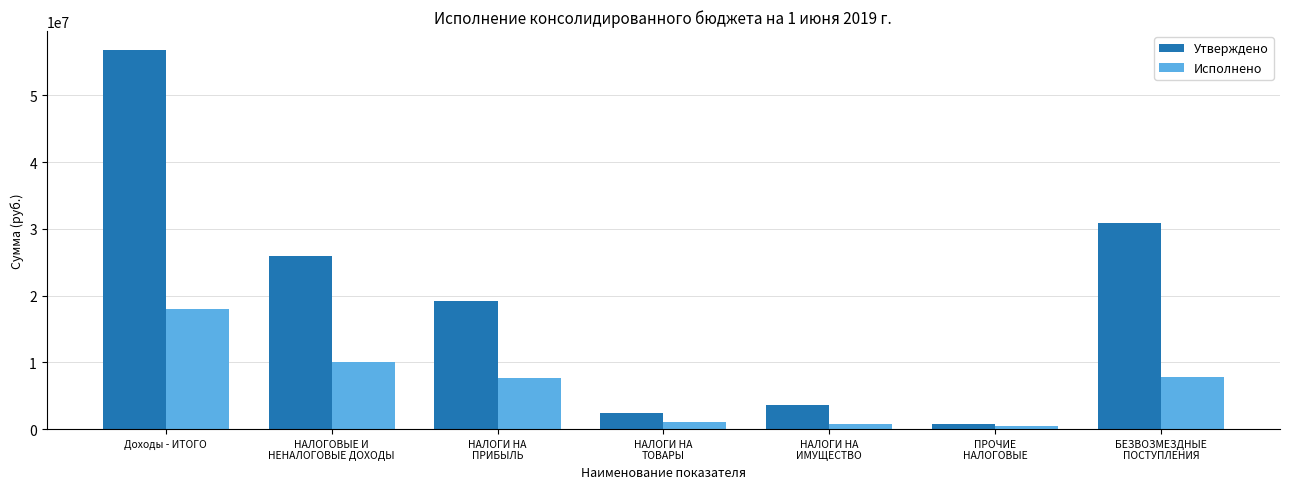

At which label does Утверждено reach its minimum?

ПРОЧИЕ
НАЛОГОВЫЕ